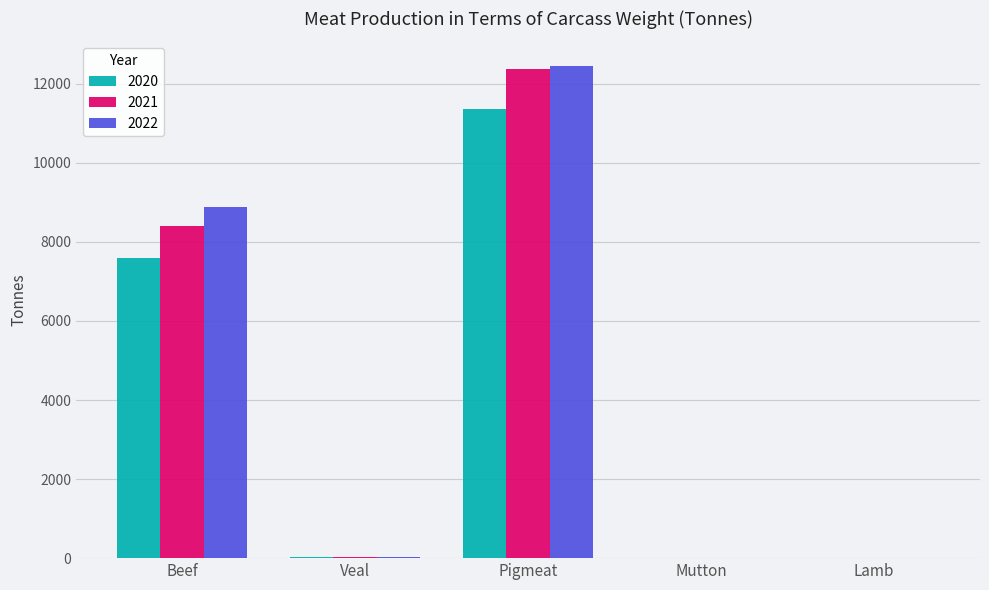

True or false: 2021 has a value of 17247.2 at Pigmeat.

False